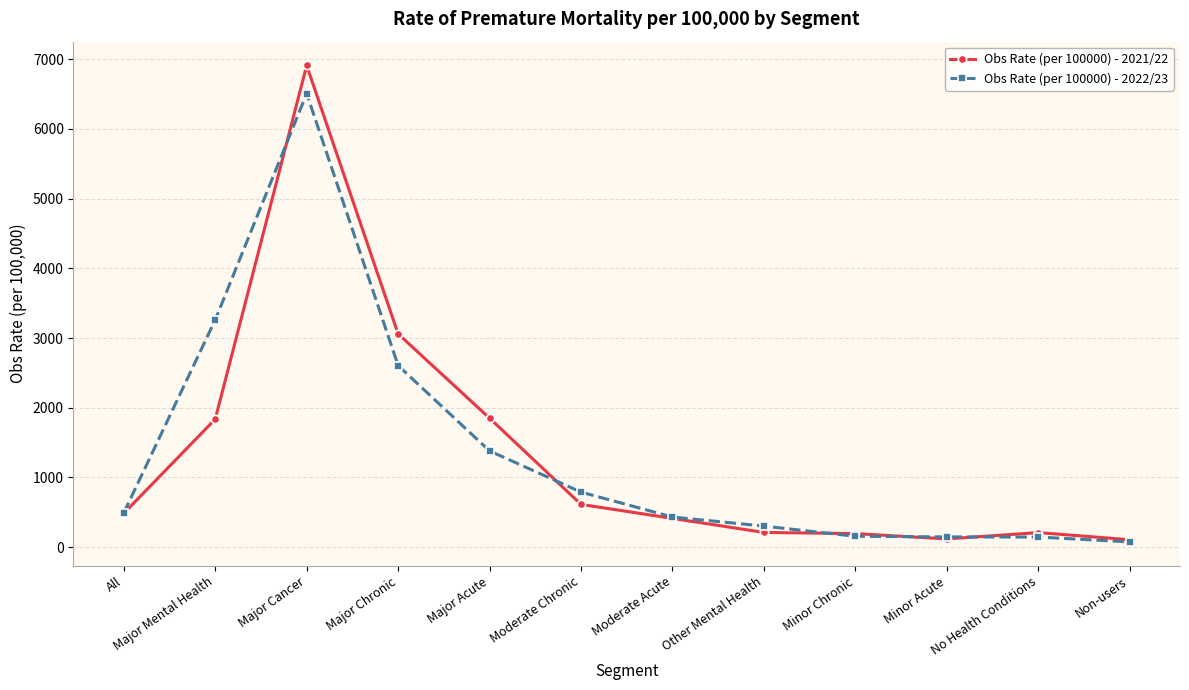

How many lines are shown in the chart?

2